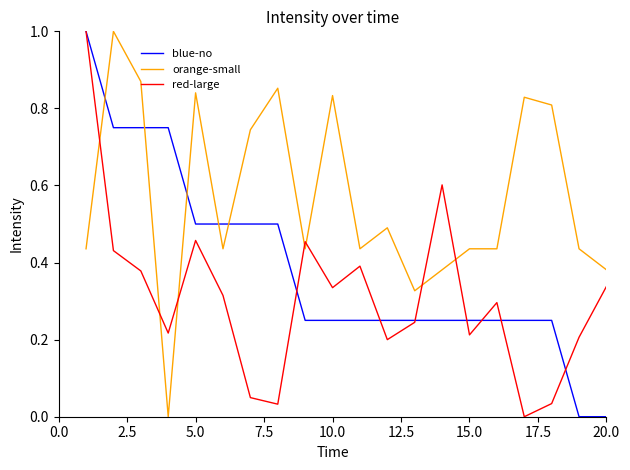

Rank the series by their average value, from lowest to highest.

red-large, blue-no, orange-small